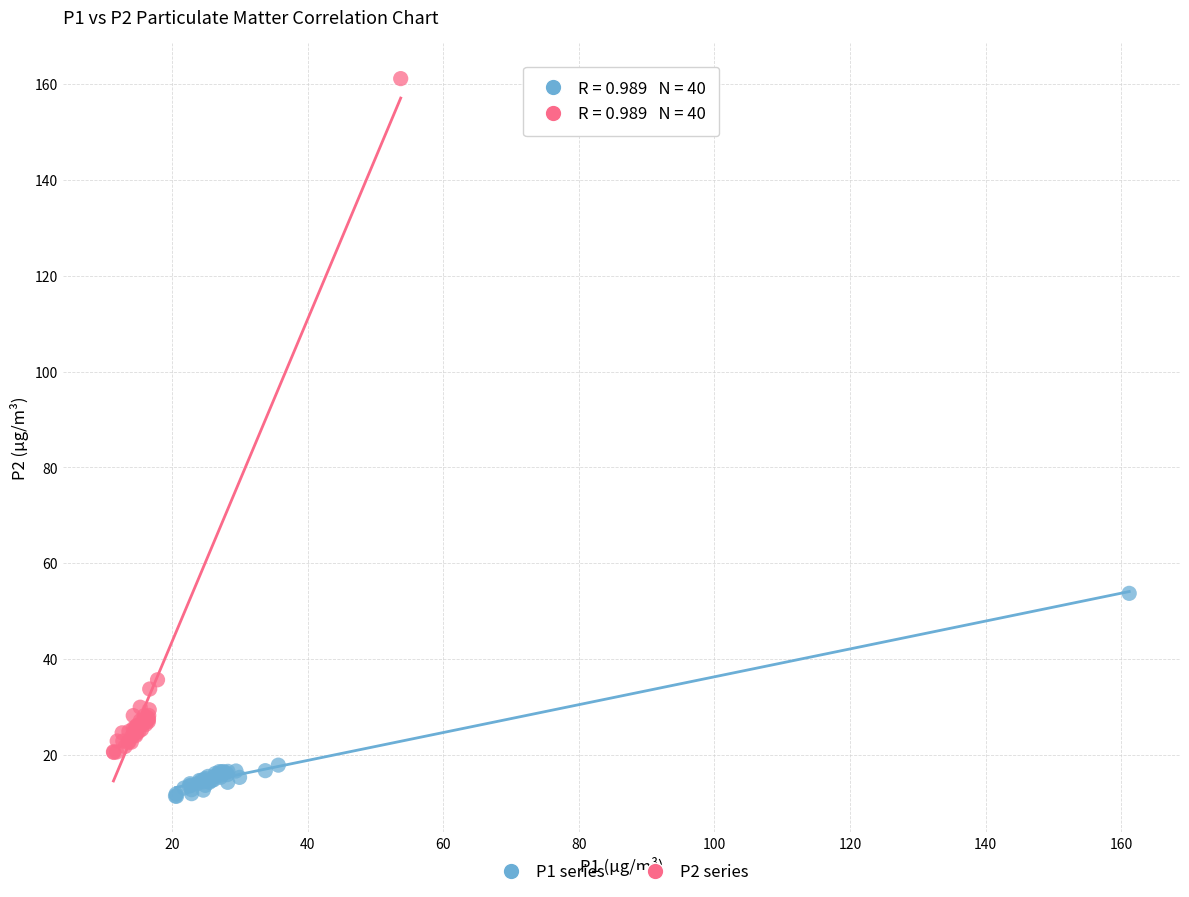

Which series reaches the maximum Y coordinate?

P2 series